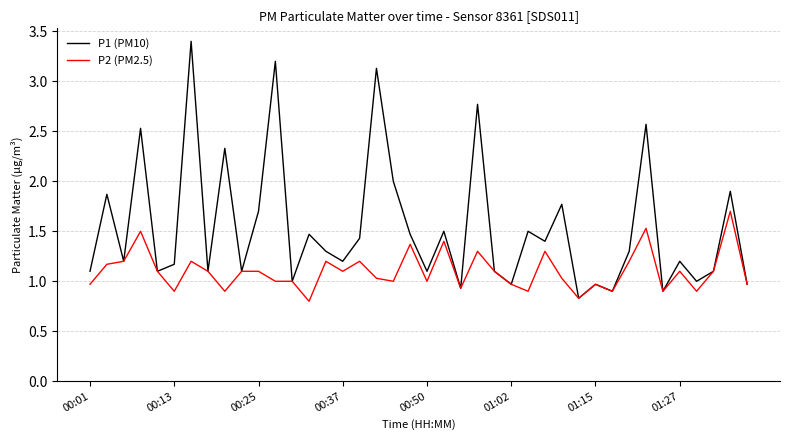

What is the lowest value of the P2 (PM2.5) series?

0.8